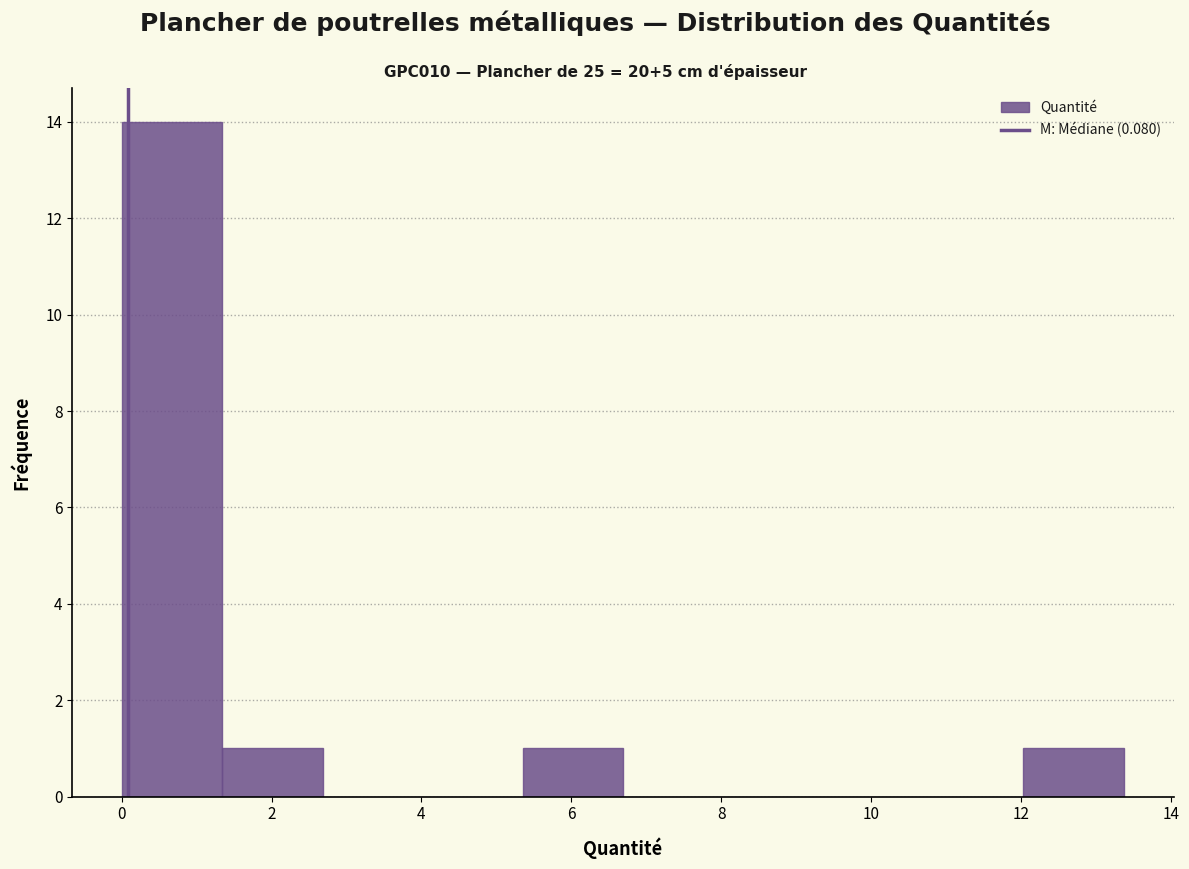

How tall is the bar that spans 1.4 to 2.6 on the x-axis? Neither the bar edges nor the heights are printed on the chart, so give them approximately, as read against the axes.

1